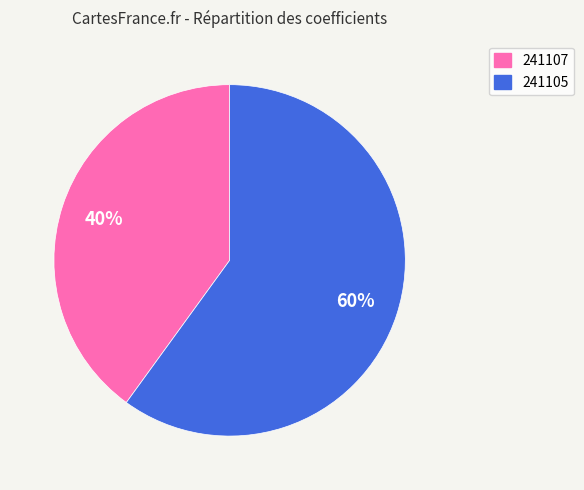

Is there a majority slice in this chart?

Yes